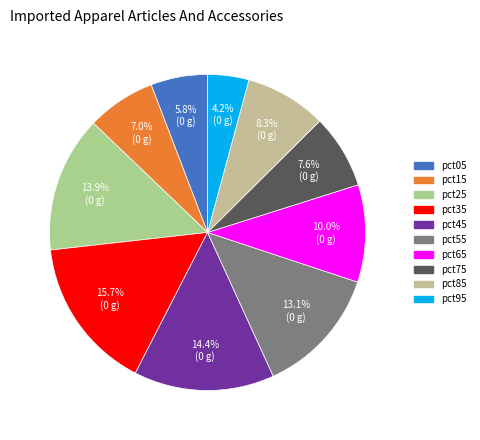

Is pct75 the majority of the pie?

No